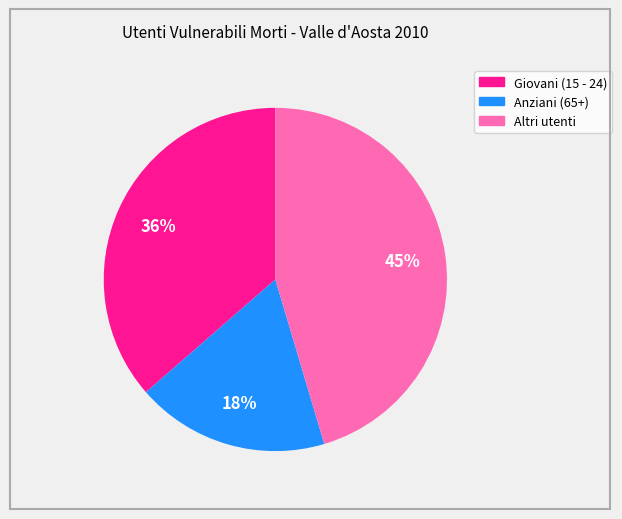

To the nearest percent, what portion does Giovani (15 - 24) represent?

36%